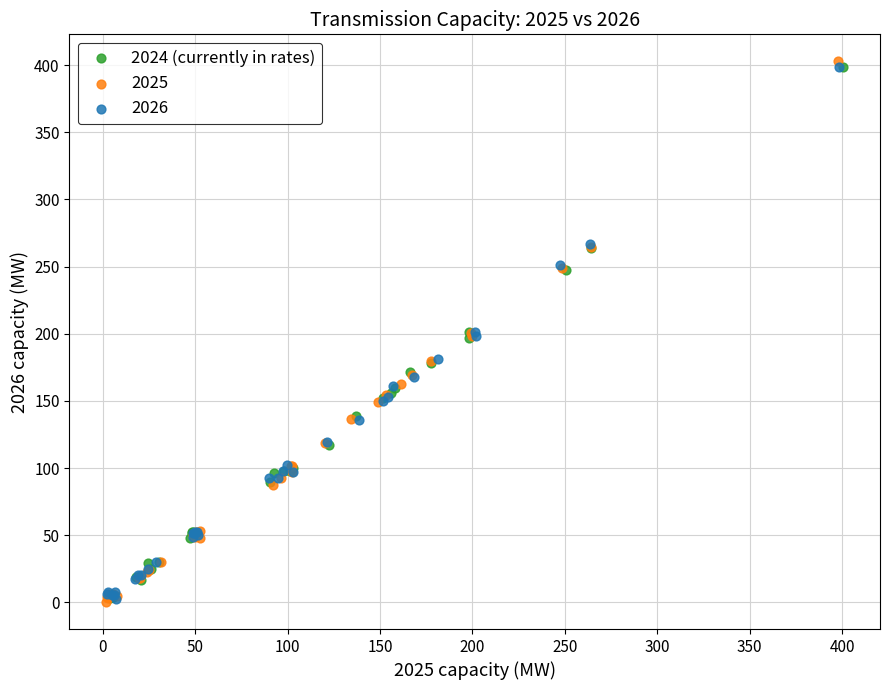

Which series has the largest Y range (max minus min)?

2025